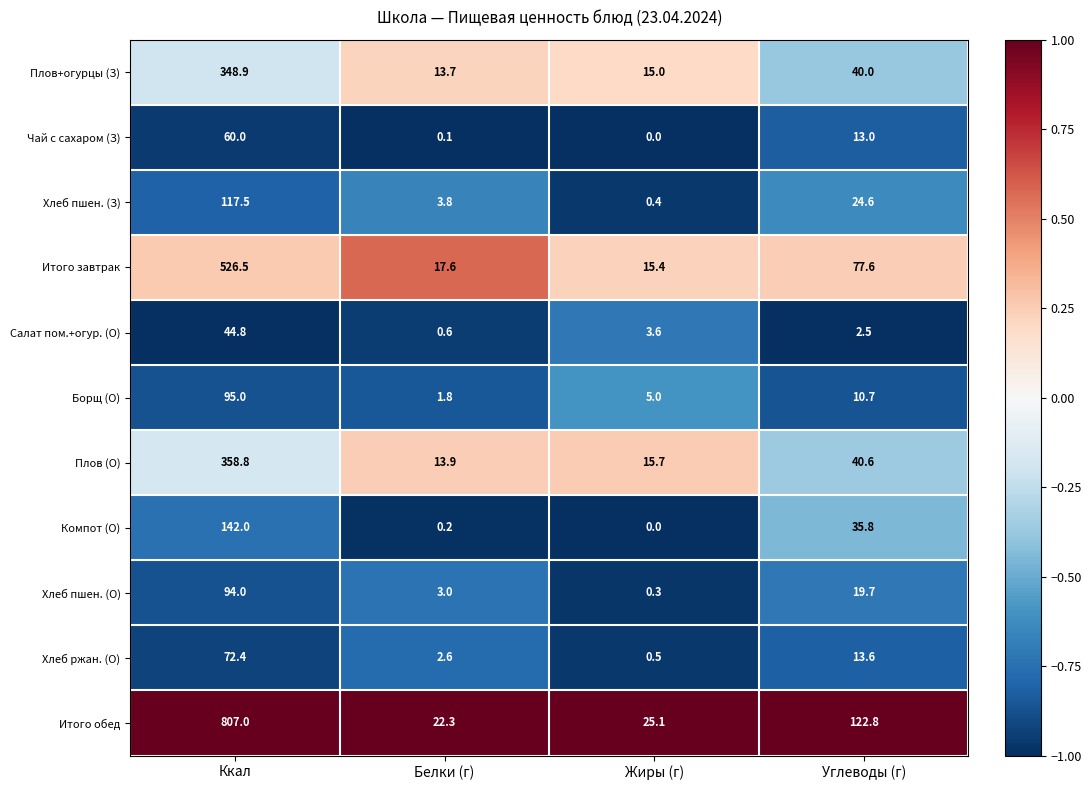

Where is Хлеб пшен. (О) nearest to the value 47?

Углеводы (г)